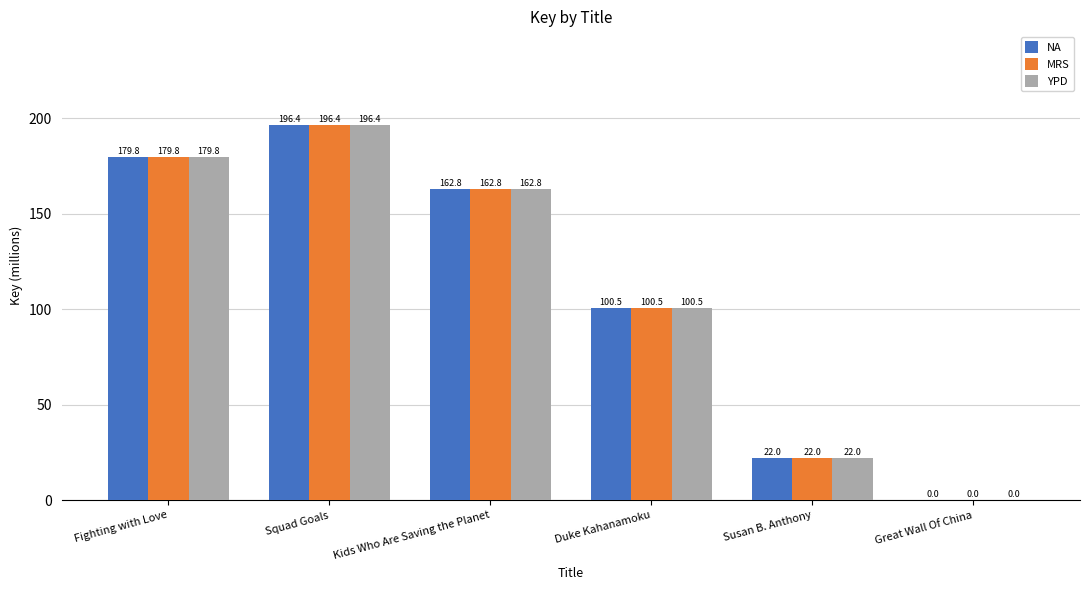

Where is NA nearest to the value 98?

Duke Kahanamoku